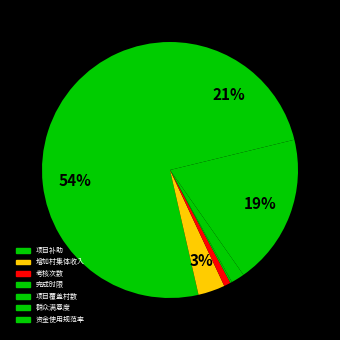

Rank the categories by value from lowest to highest.

完成时限, 考核次数, 项目覆盖村数, 增加村集体收入, 群众满意度, 资金使用规范率, 项目补助